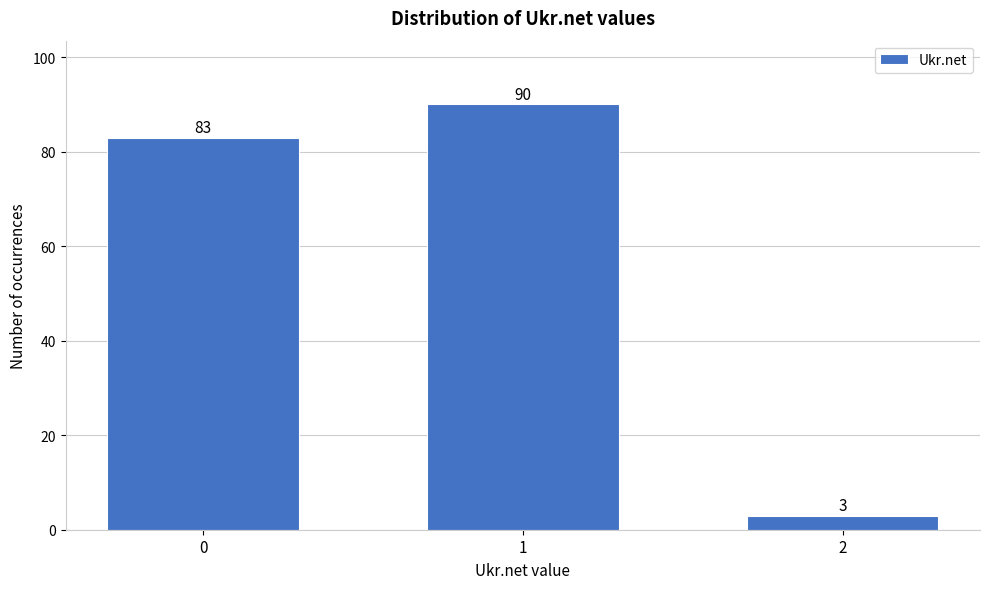

Reading left to right, extract all data points from this chart.

83	90	3